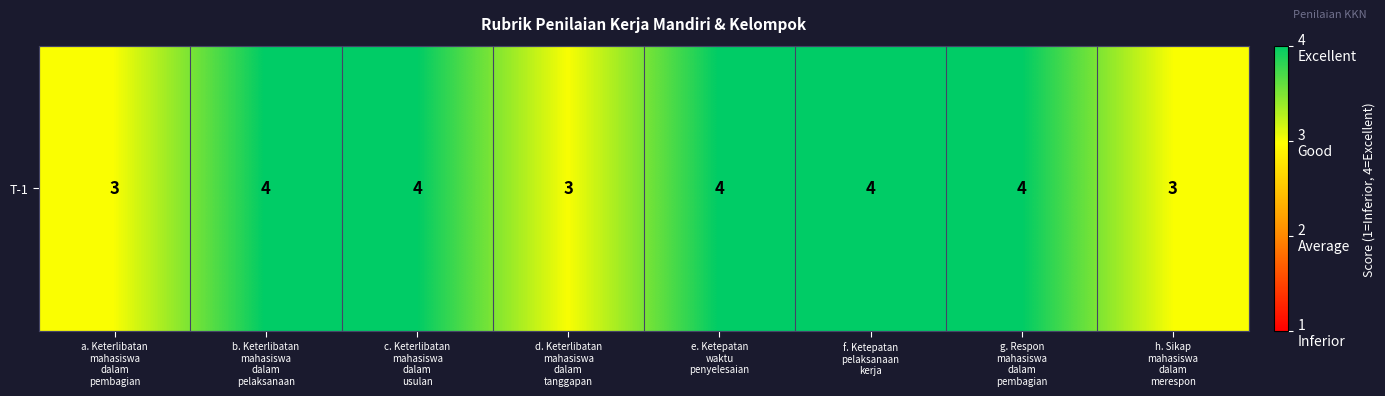

What is the ratio of the value at e. Ketepatan
waktu
penyelesaian to the value at c. Keterlibatan
mahasiswa
dalam
usulan?

1.0